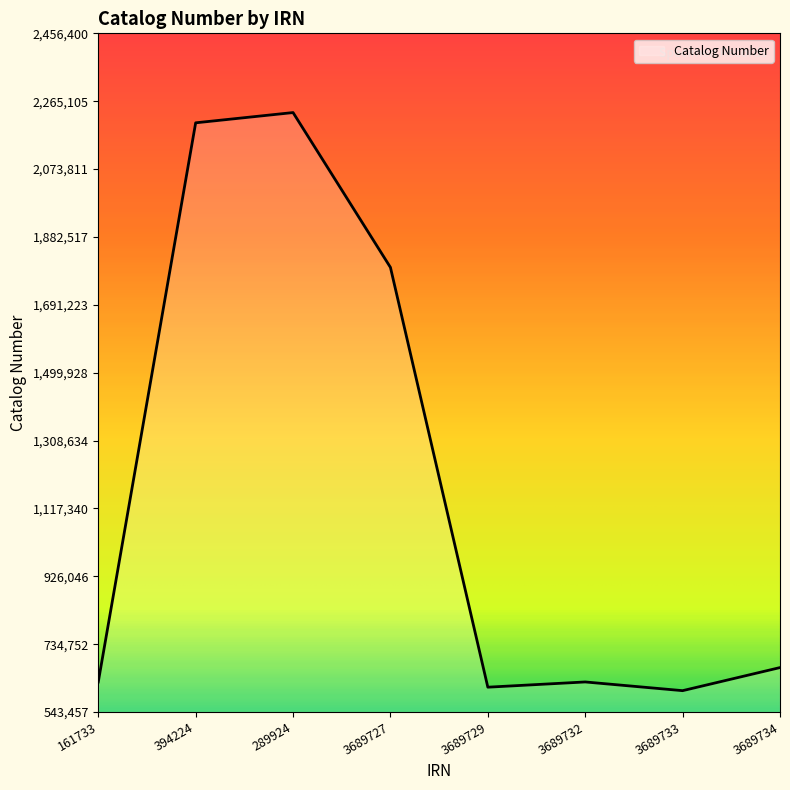

Where is the data nearest to the value 1418466?

3689727